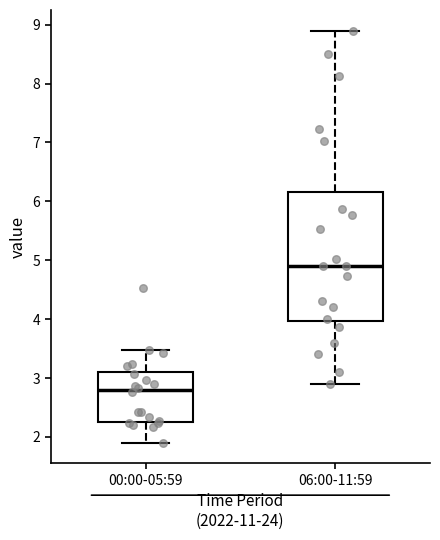

Reading left to right, read every box against the y-axis: the position of its median line, the range the box covers, and the ends of its whiskers. The values are not printed on the chart, so give them approximately, as read against the axis.

00:00-05:59: median 2.8, box 2.3 to 3.1, whiskers 1.9 to 3.5
06:00-11:59: median 4.9, box 4.0 to 6.2, whiskers 2.9 to 8.9